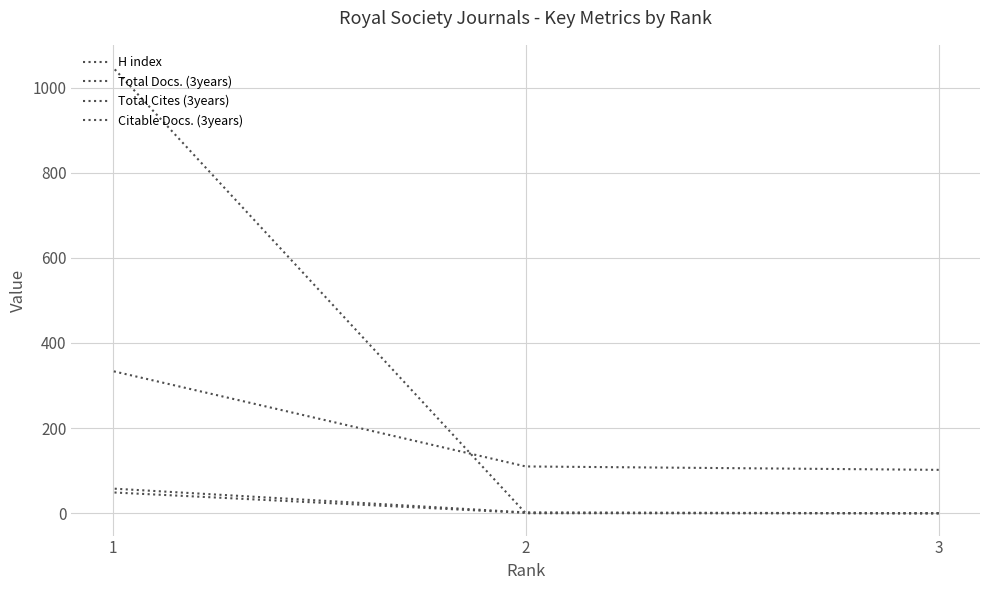

Is it true that Total Cites (3years) equals 0 at 3?

True